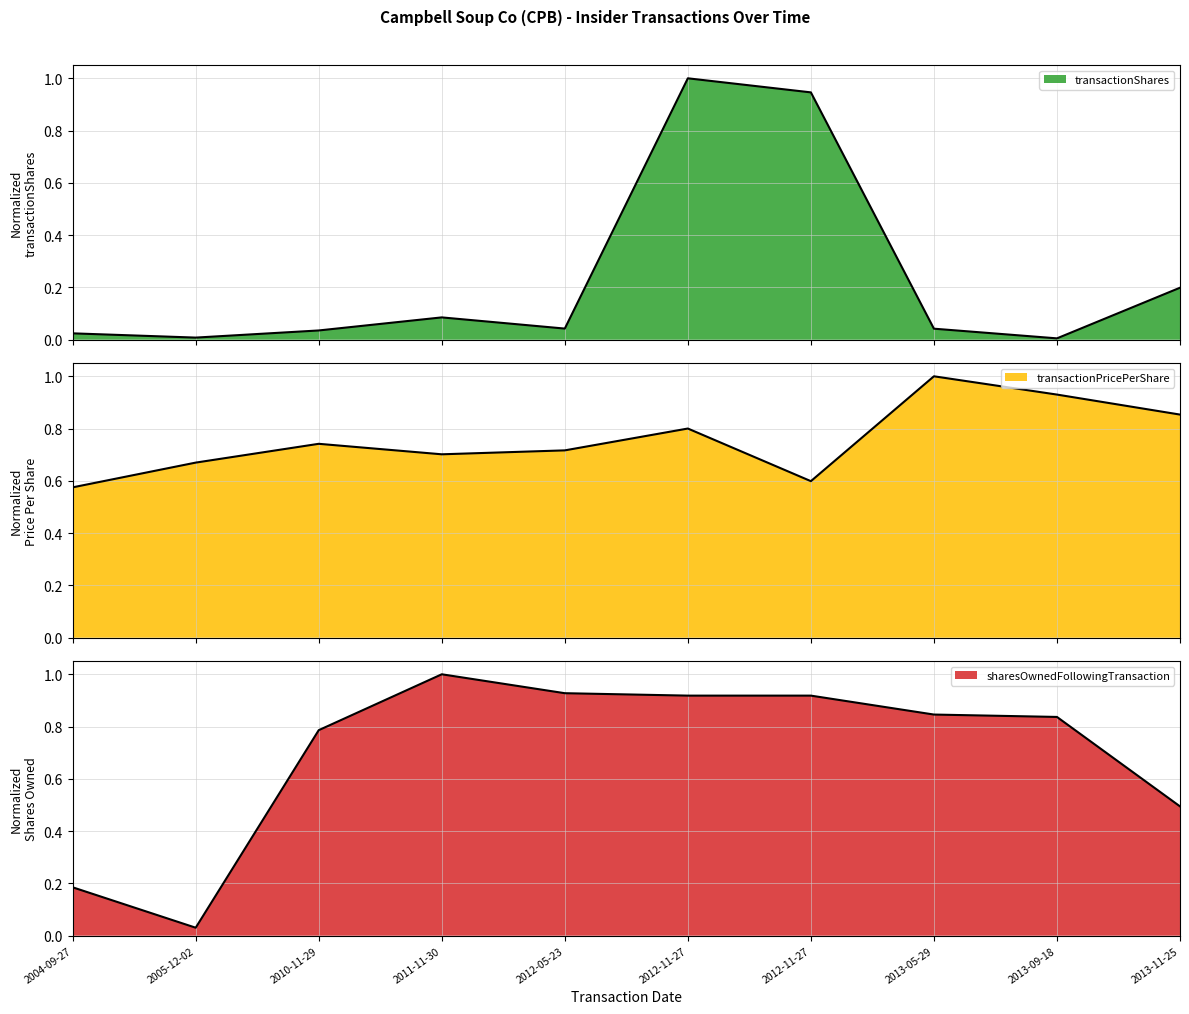

The value of transactionShares at 2004-09-27 is 0.0. True or false?

True